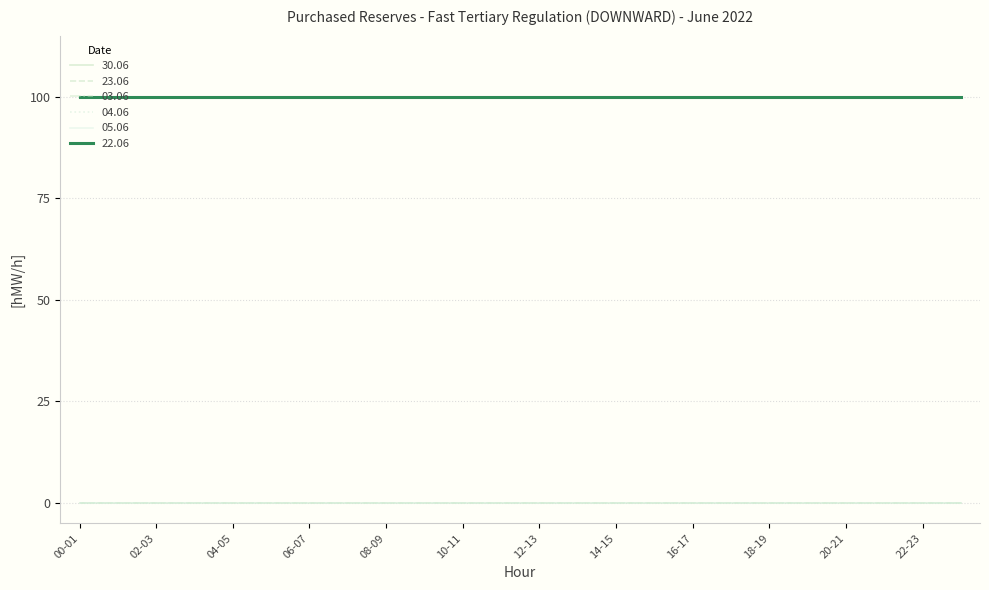

Does the chart display data point markers on the line(s)?

No